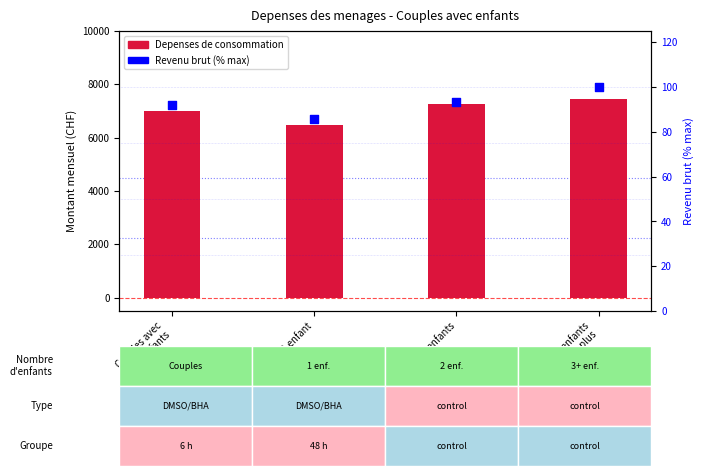

At how many categories does at least one series exceed 1252?

4